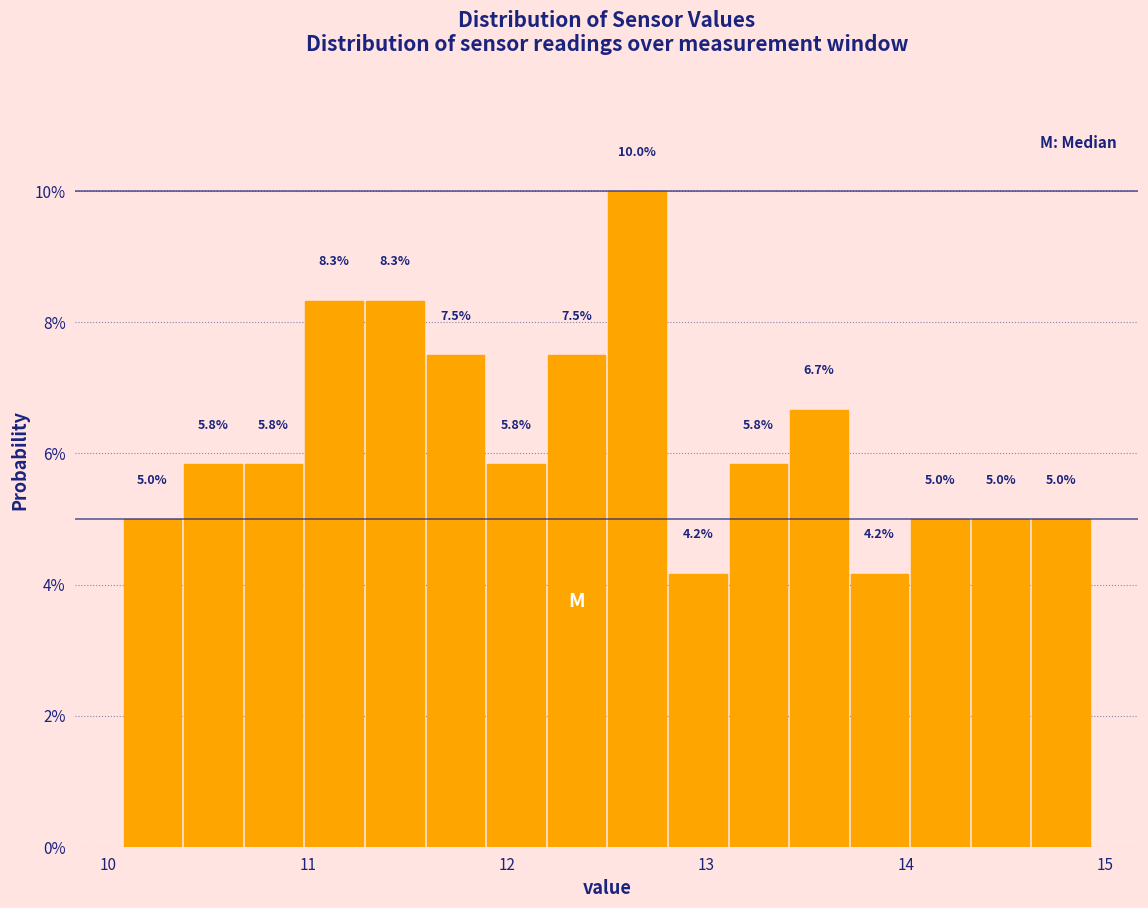

Around what value on the x-axis is the tallest bar? Give the approximate position of its centre, as read against the axis.

12.7